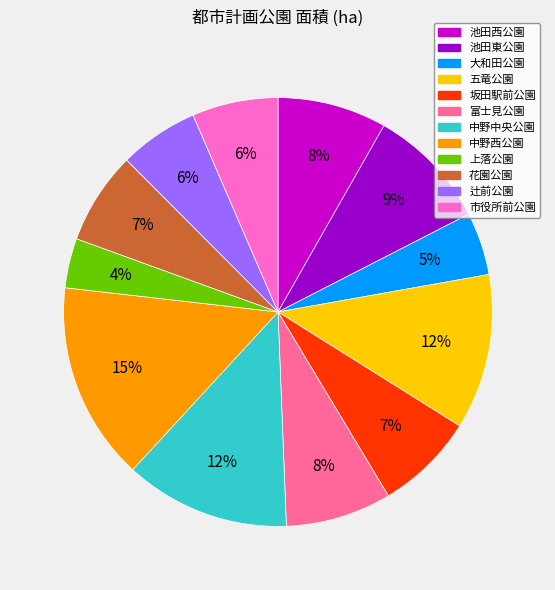

To the nearest percent, what percentage of the pie is 上落公園?

4%